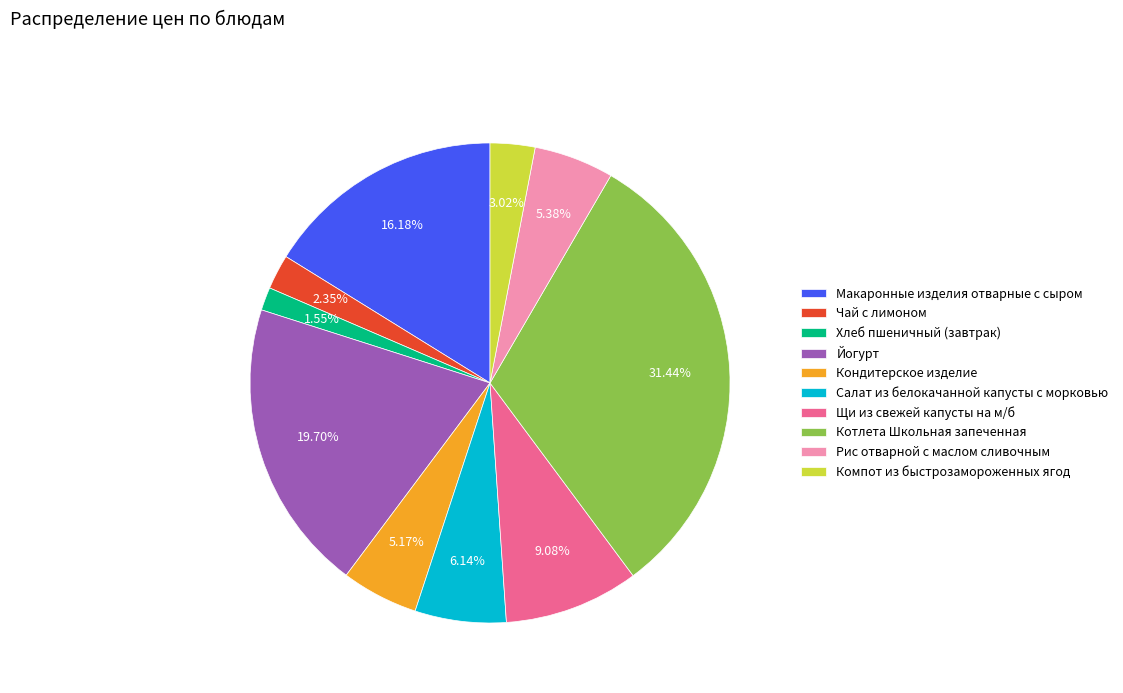

Which has a higher value, Щи из свежей капусты на м/б or Чай с лимоном?

Щи из свежей капусты на м/б